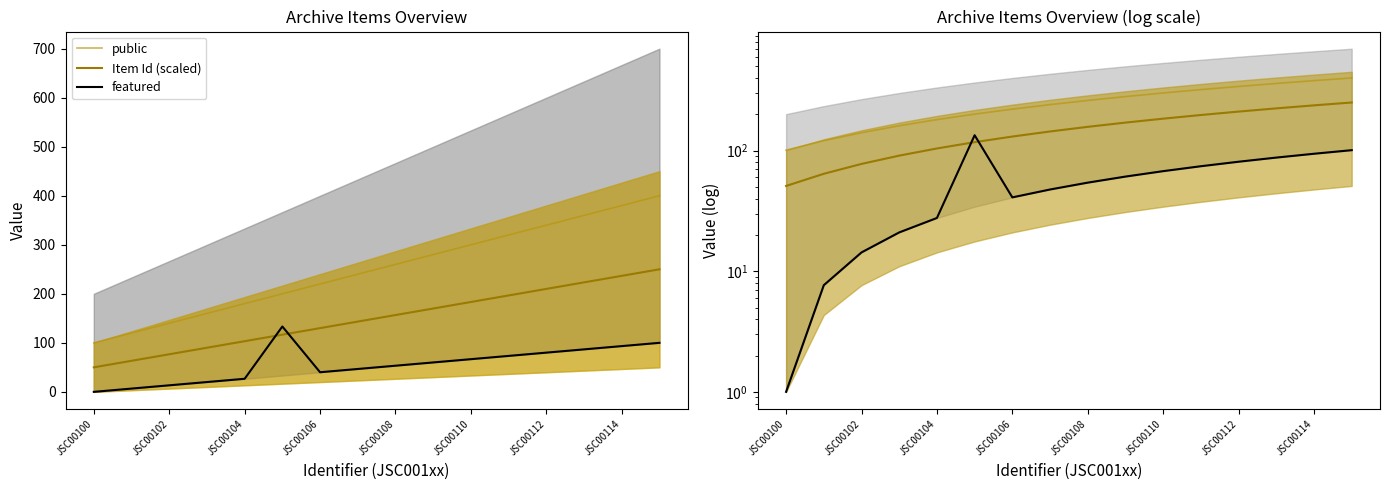

Read the Item Id (scaled) value at JSC00108.

157.7